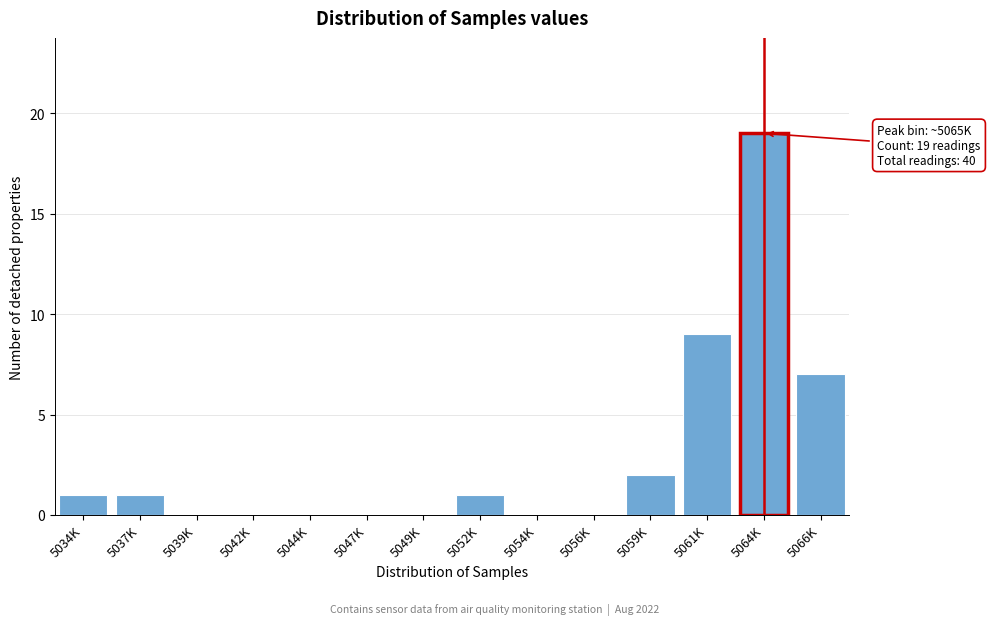

Reading left to right, transcribe all the data shown in this chart.

5034K=1	5037K=1	5039K=0	5042K=0	5044K=0	5047K=0	5049K=0	5052K=1	5054K=0	5056K=0	5059K=2	5061K=9	5064K=19	5066K=7